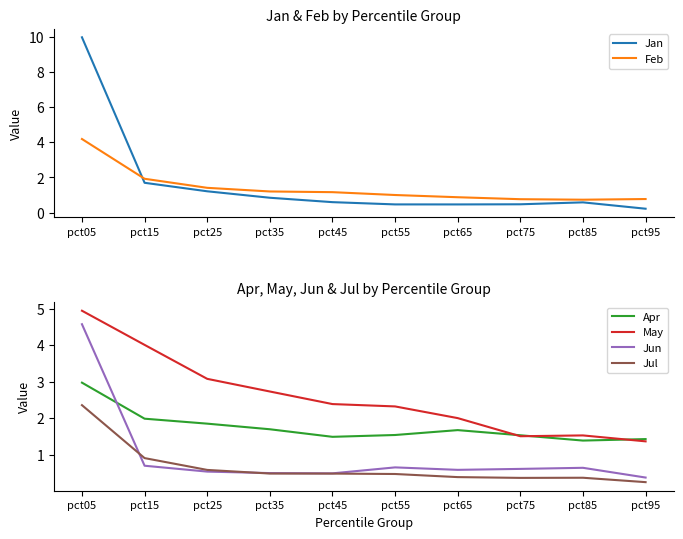

At which label does Apr reach its minimum?

pct85